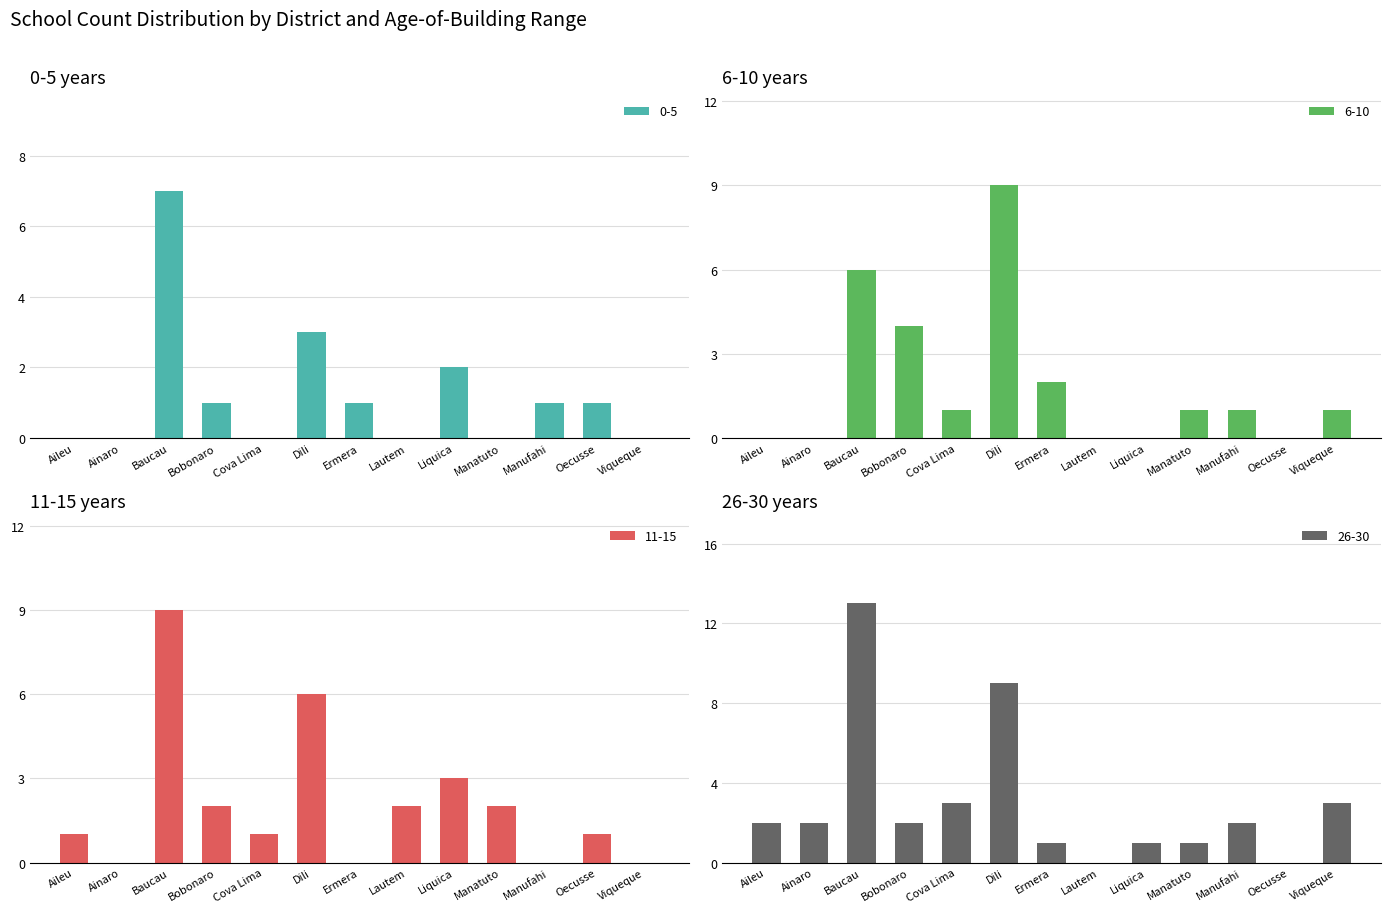

At which label does 26-30 first exceed 2?

Baucau